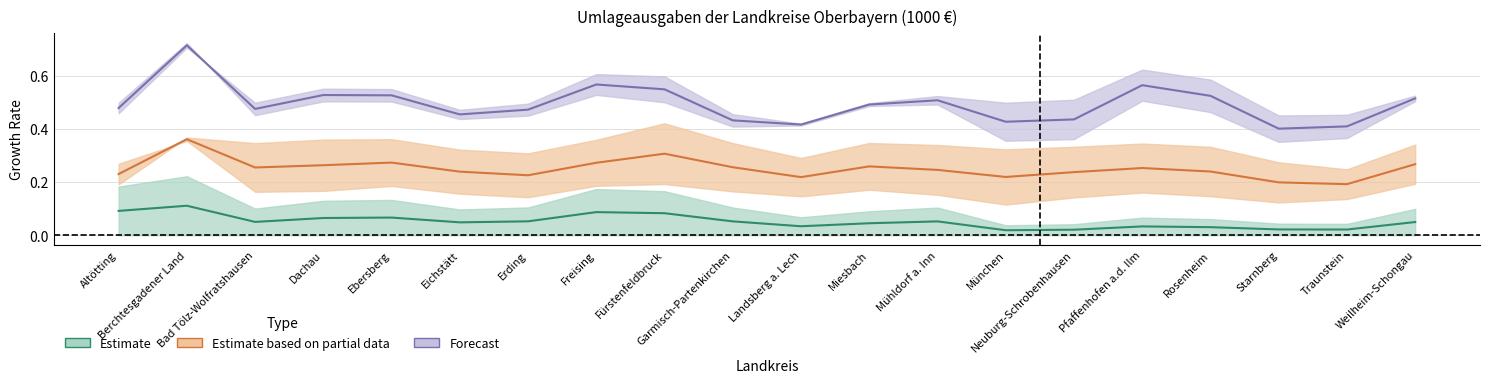

List the series in order of their overall mean, lowest first.

Estimate, Estimate based on partial data, Forecast